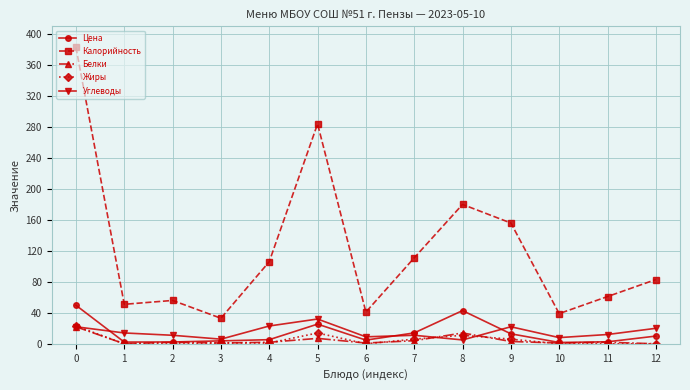

True or false: Цена has more than 1 points higher than both neighbors.

True